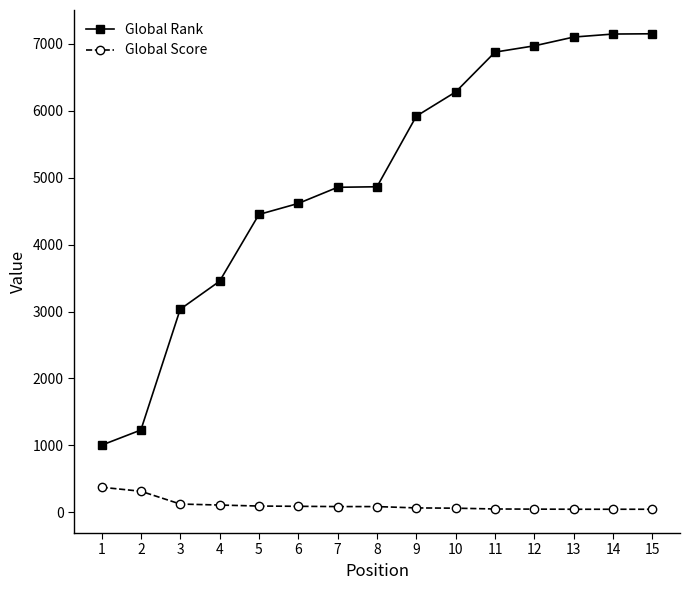

What is the value of the Global Rank point at the 4th from the left?

3453